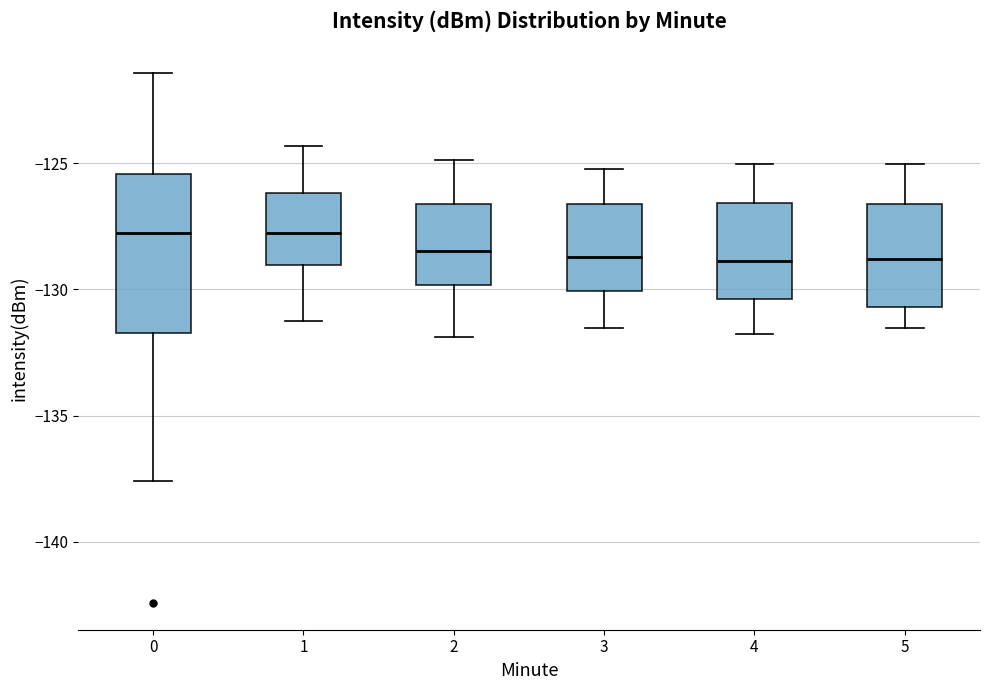

Where is the lower edge of the box at x = 0 on the y-axis? The values are not printed on the chart, so give them approximately, as read against the axis.

-131.5